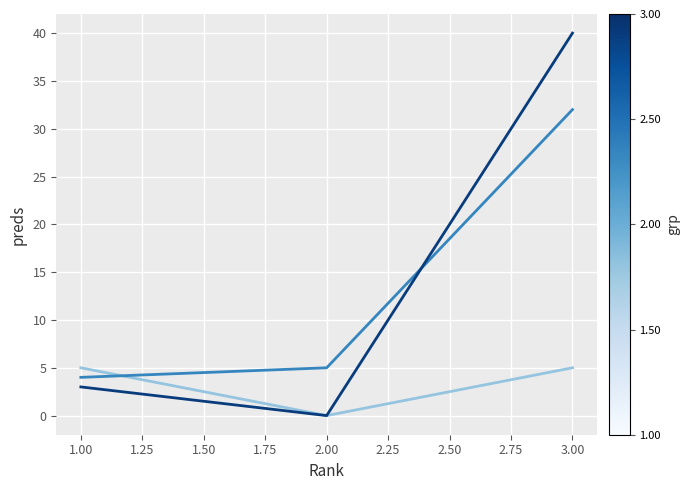

What is the difference between the highest and lowest values at 2.00?

5